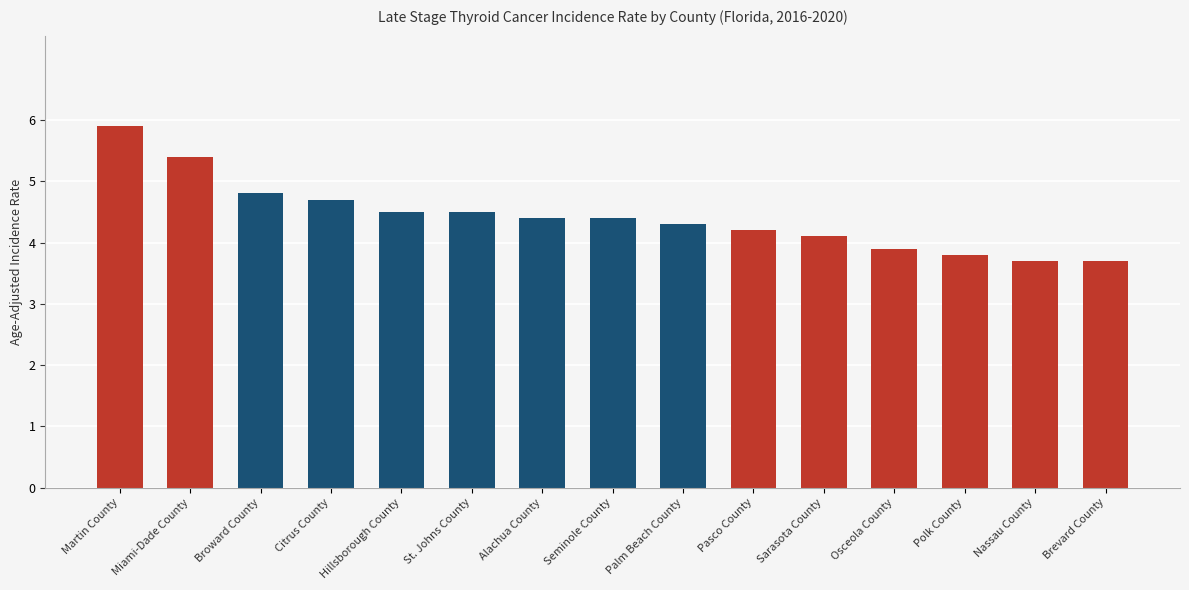

At which category does the chart reach its peak across all series?

Martin County